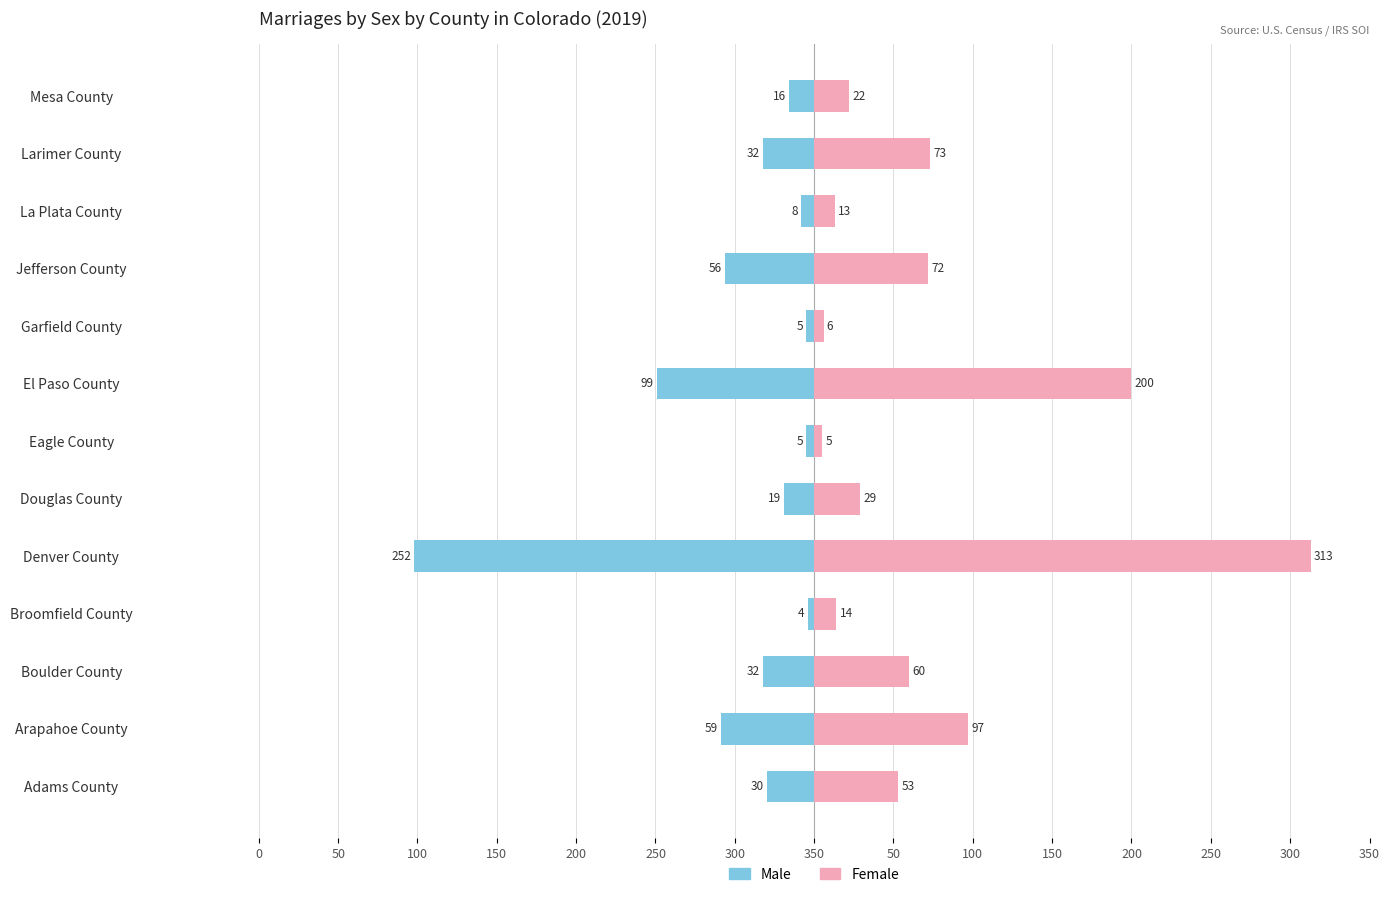

Reading left to right, what are all the values shown in this chart?

Male: -30	-59	-32	-4	-252	-19	-5	-99	-5	-56	-8	-32	-16
Female: 53	97	60	14	313	29	5	200	6	72	13	73	22